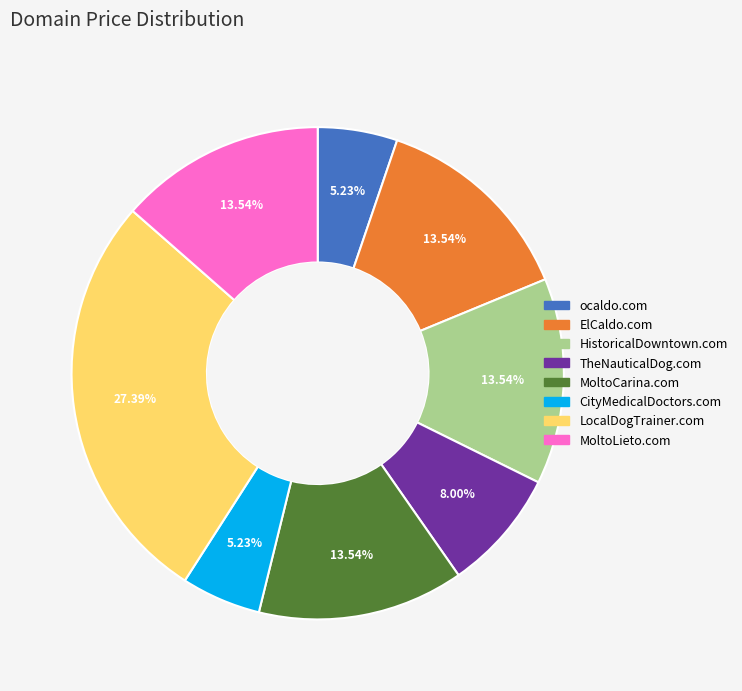

To the nearest percent, what is the average slice percentage?

12%